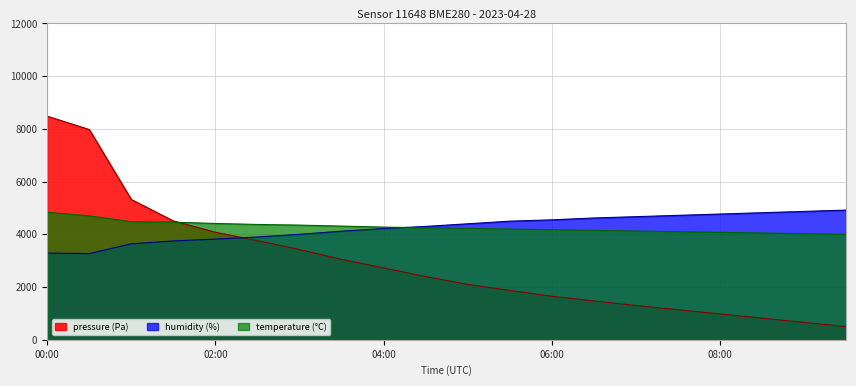

At which category is the sum across all series the highest?

00:00